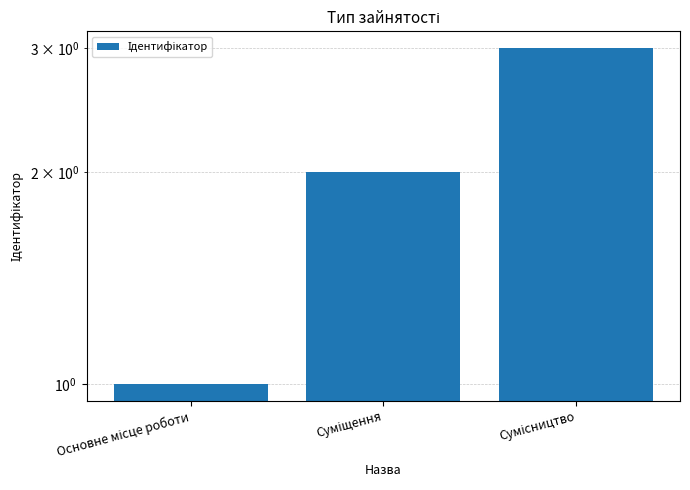

What position from the left is Сумісництво?

3